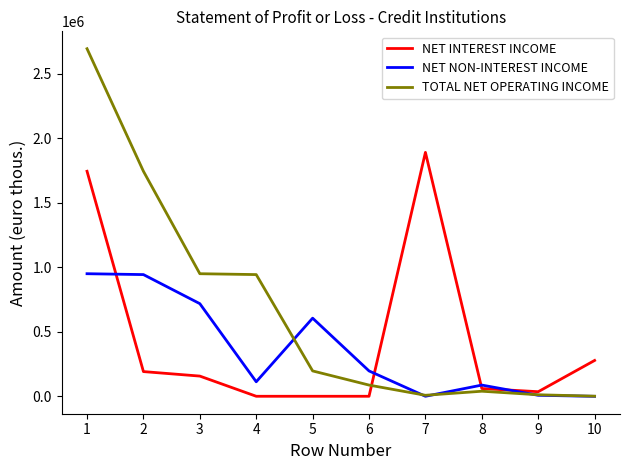

Where do TOTAL NET OPERATING INCOME and NET NON-INTEREST INCOME first cross each other?

4 and 5